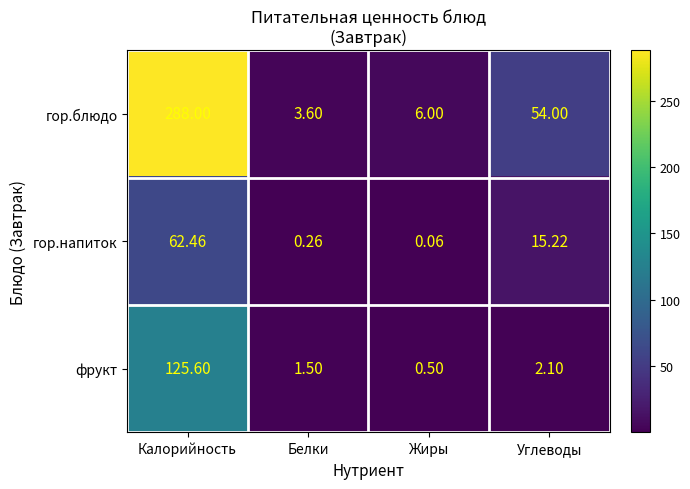

Rank the series by their average value, from lowest to highest.

гор.напиток, фрукт, гор.блюдо